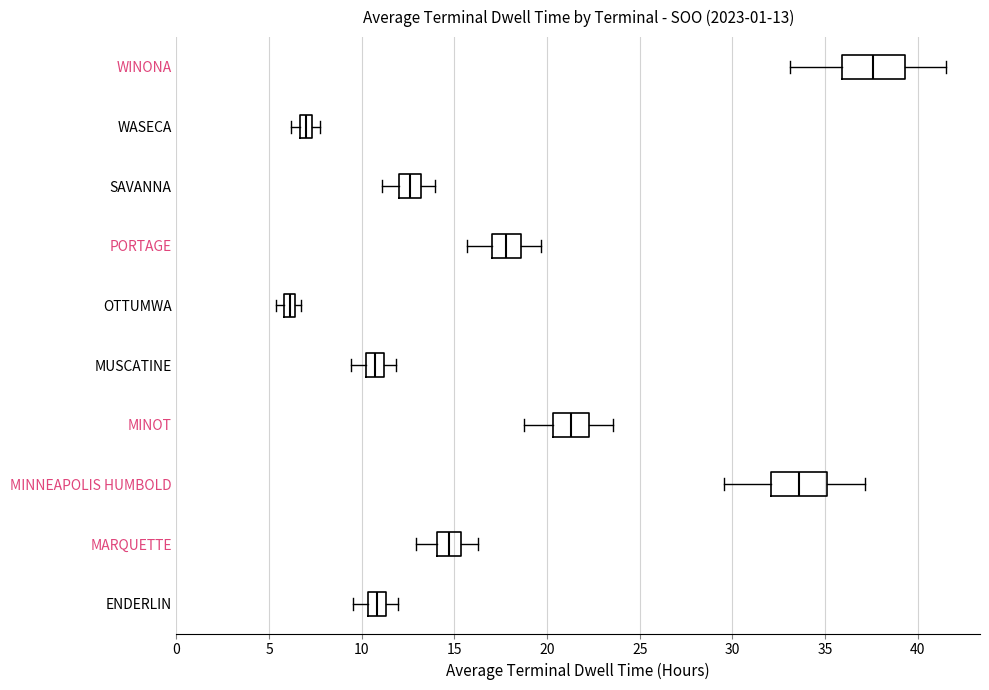

Which box has the furthest to the right median line?

WINONA